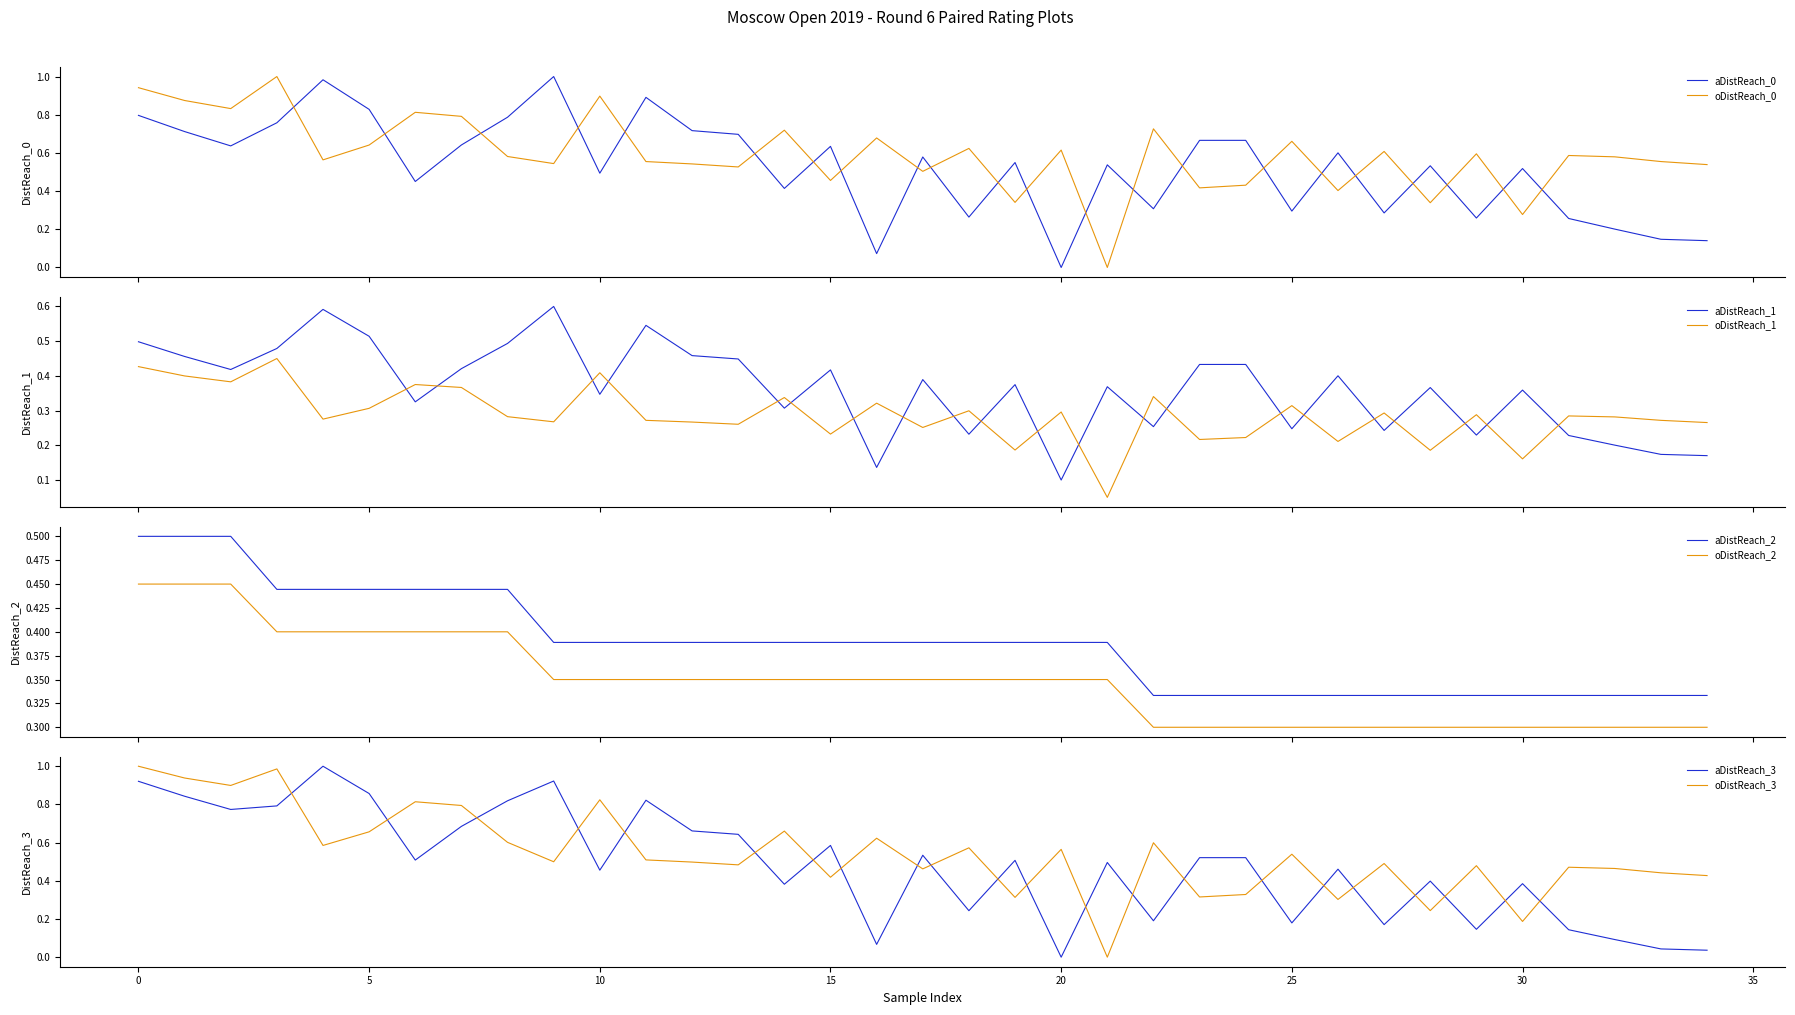

Is this an area chart (filled region under the line)?

No